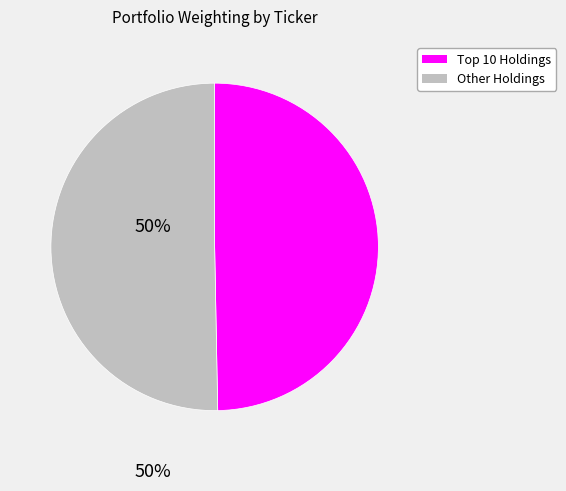

The Other Holdings slice represents 50% of the pie. True or false?

True